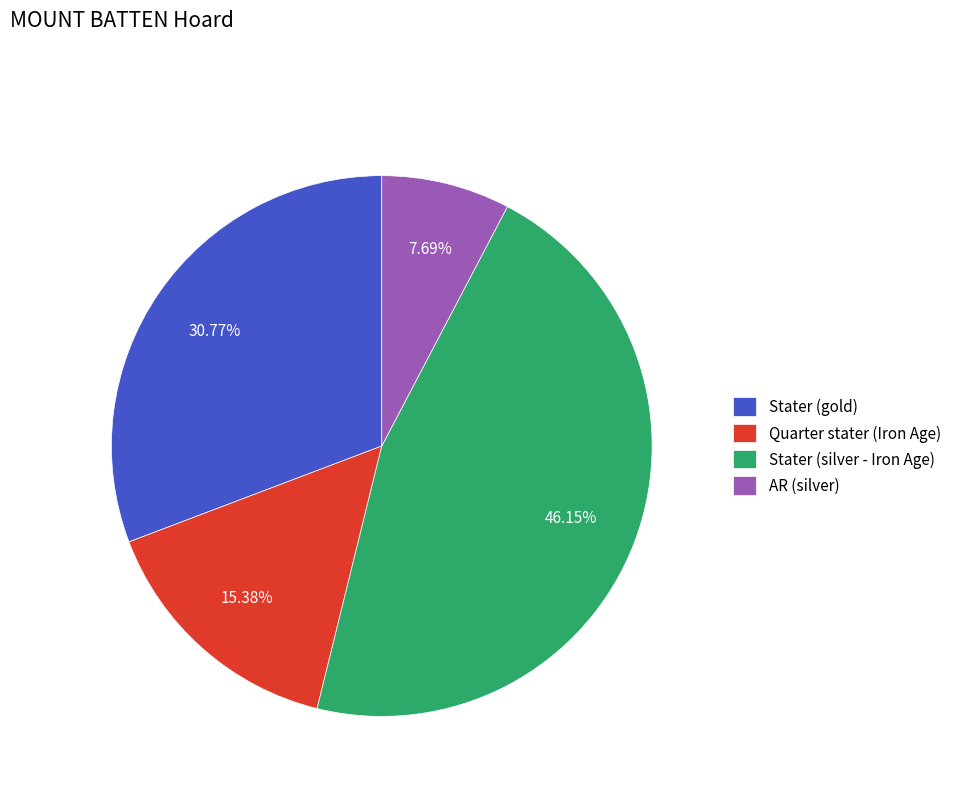

What is the ratio of the value at Stater (gold) to the value at AR (silver)?

4.0